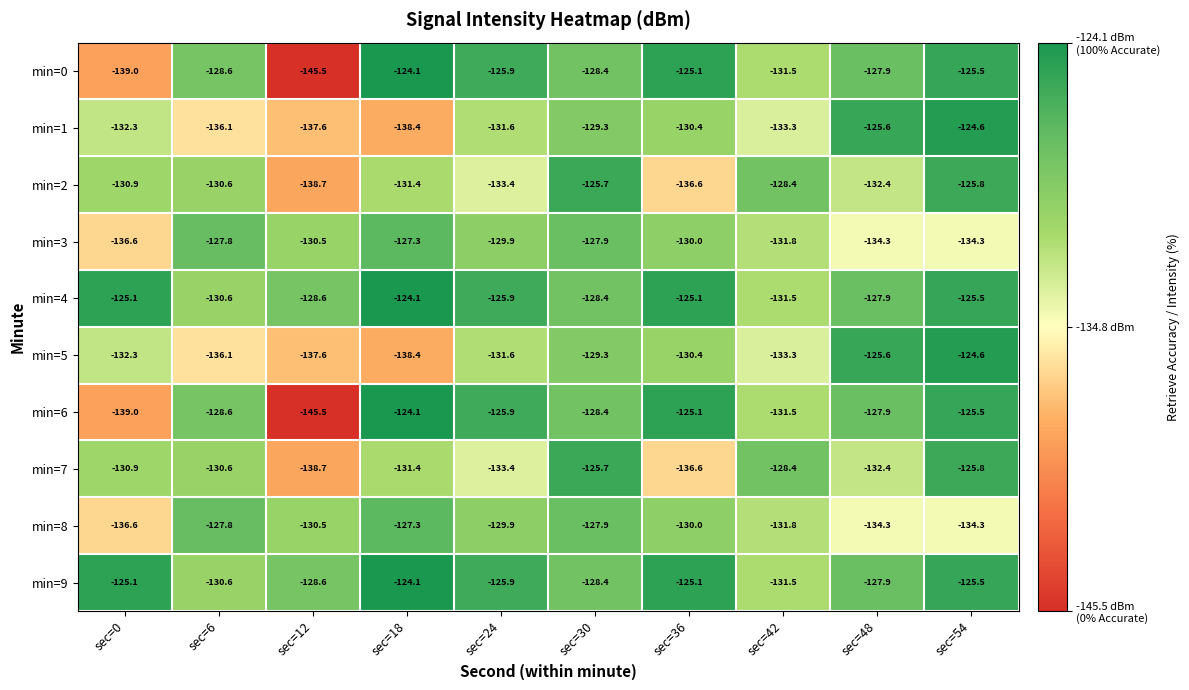

What is the total value across all series at sec=48?

-1296.2